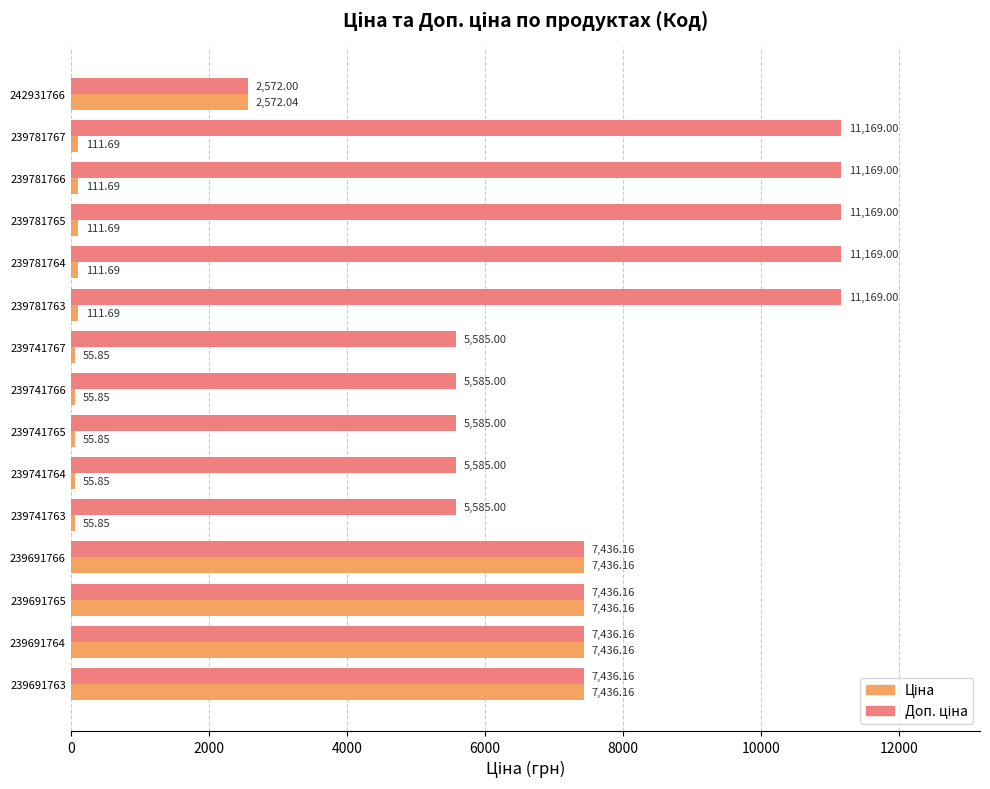

At how many categories does at least one series exceed 647?

15